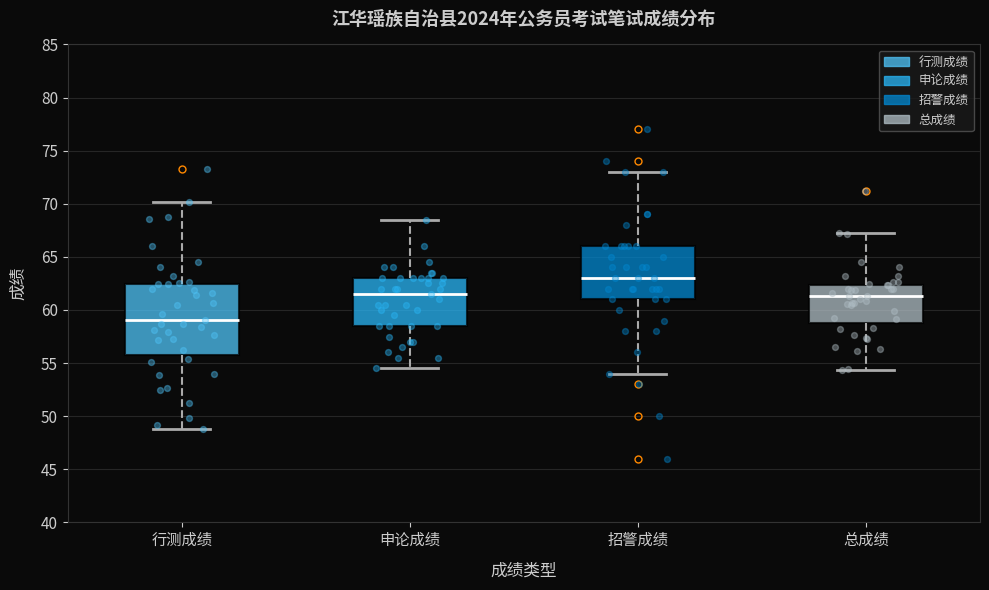

Comparing the boxes themselves (not the whiskers), which one is the tallest?

行测成绩